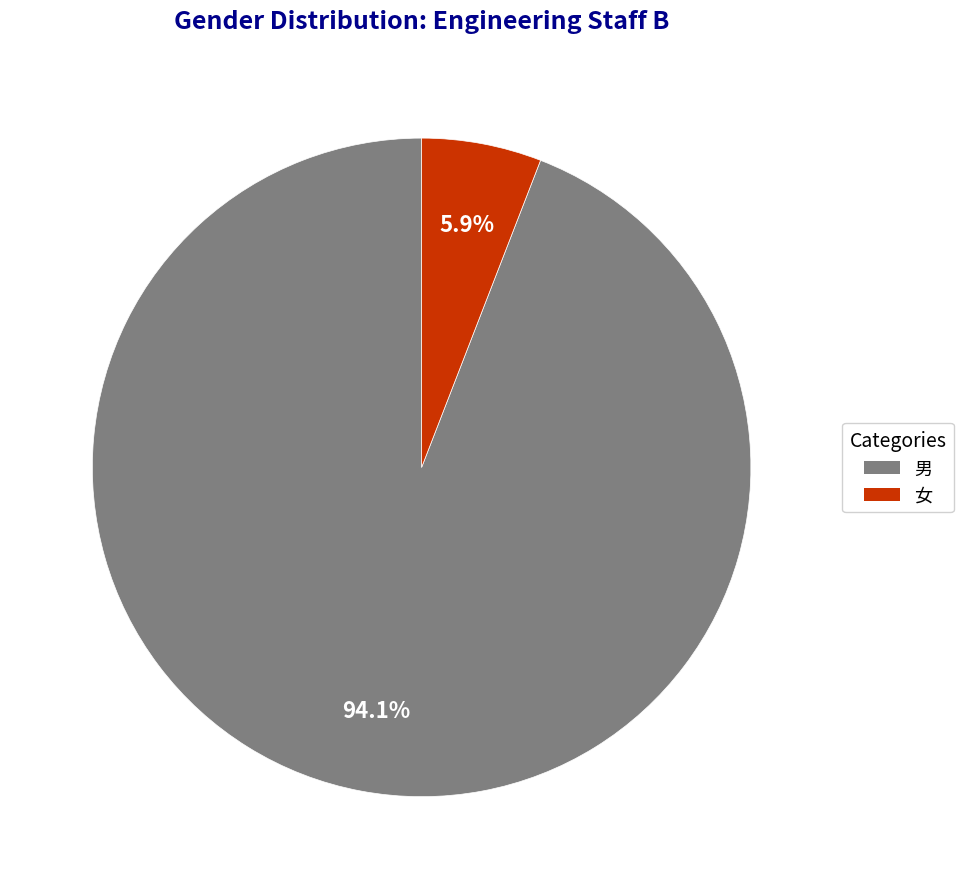

To the nearest percent, what percentage of the pie is 男?

94%